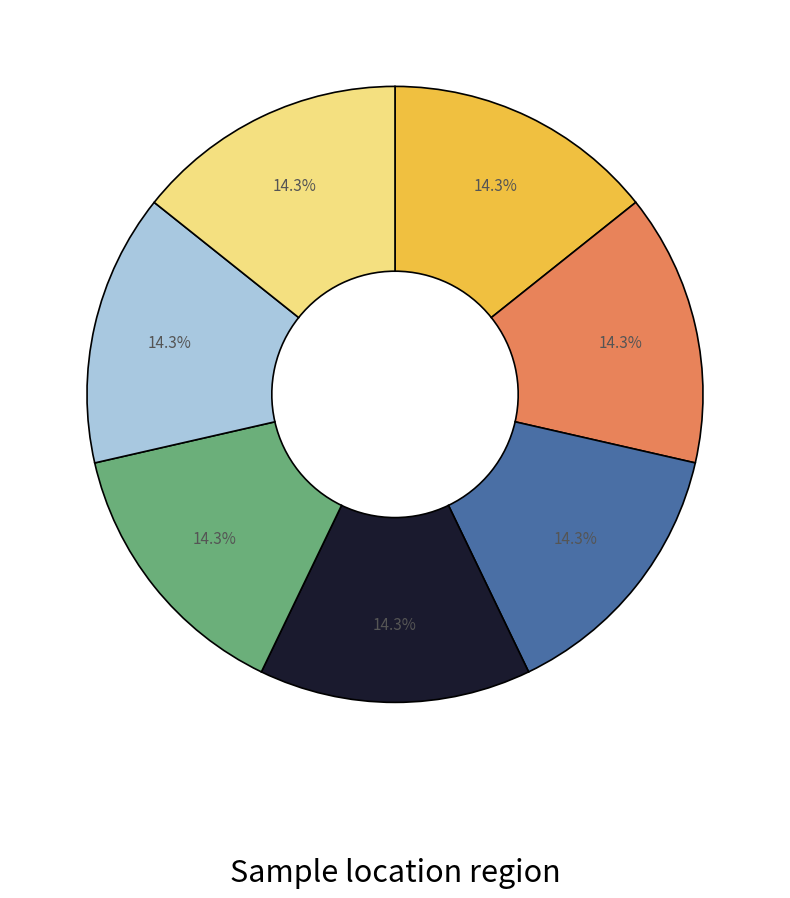

Does any single category account for the majority?

No